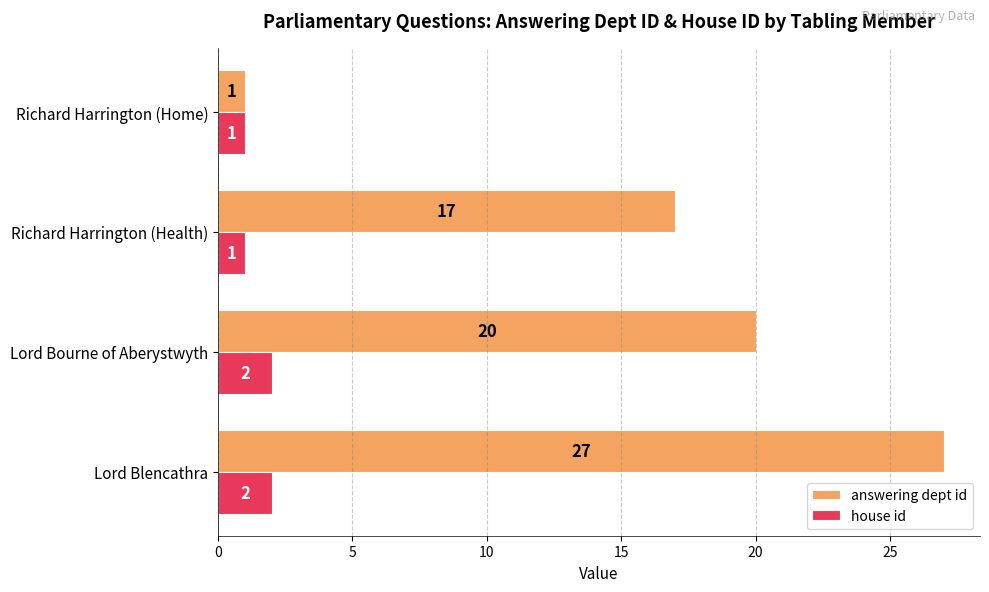

What is the spread (max minus min) of values at Lord Blencathra?

25